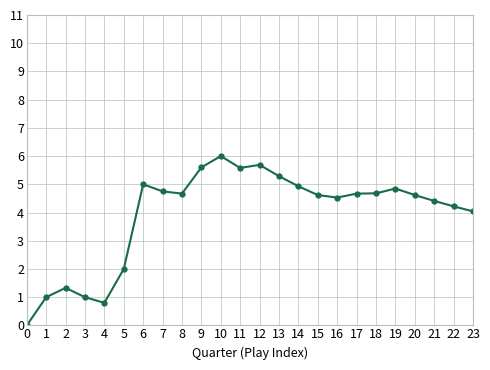

At which label does the data first exceed 4?

6